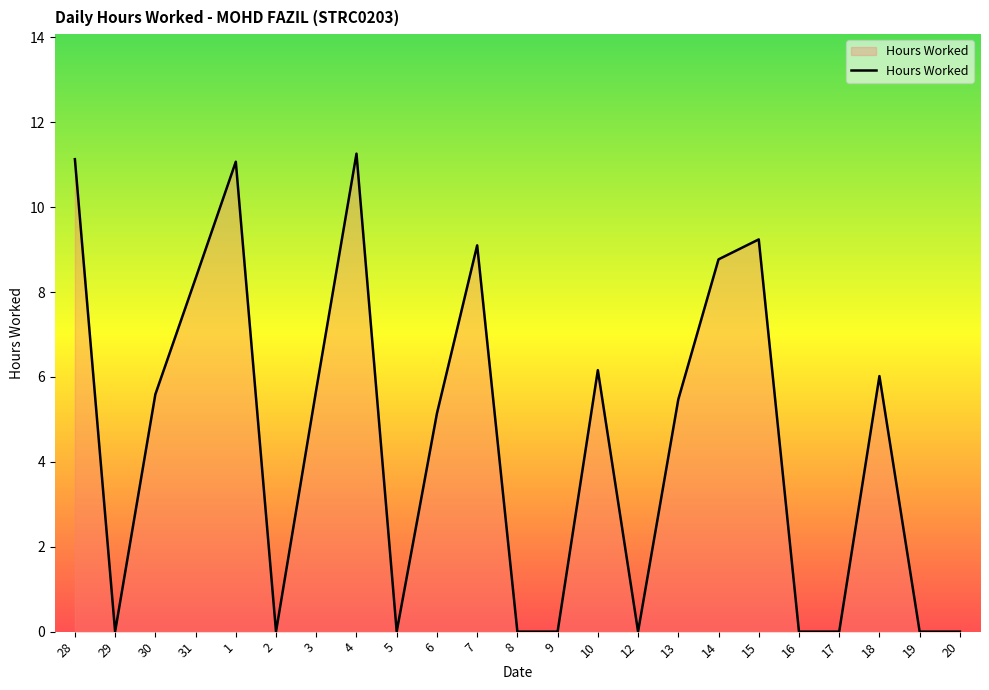

What is the approximate value at 4?

11.3